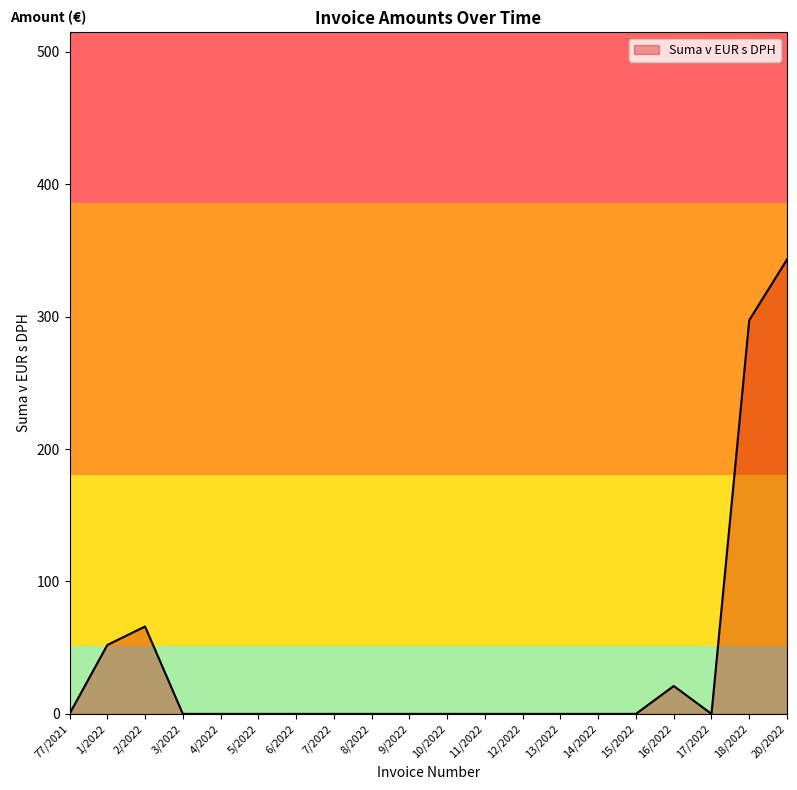

At which label is the value closest to 171?

2/2022